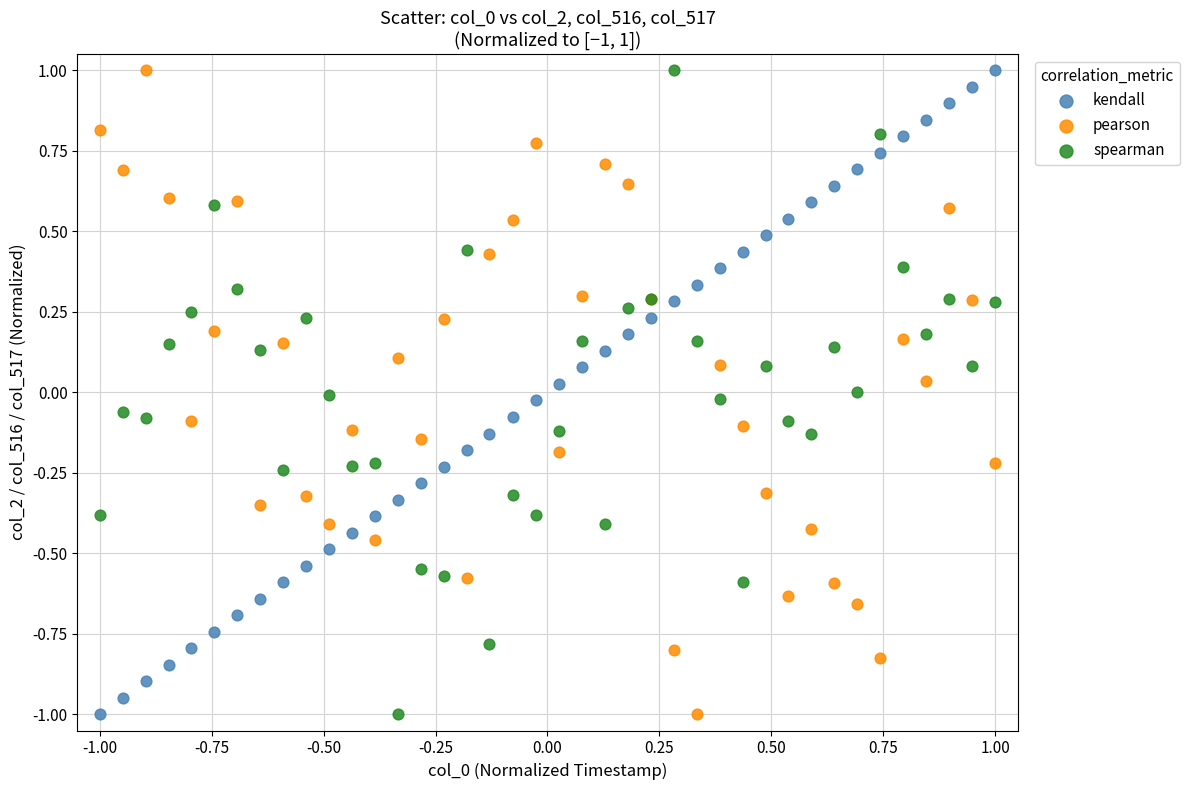

What is the X range (max minus min) for the scatter plot?

2.0